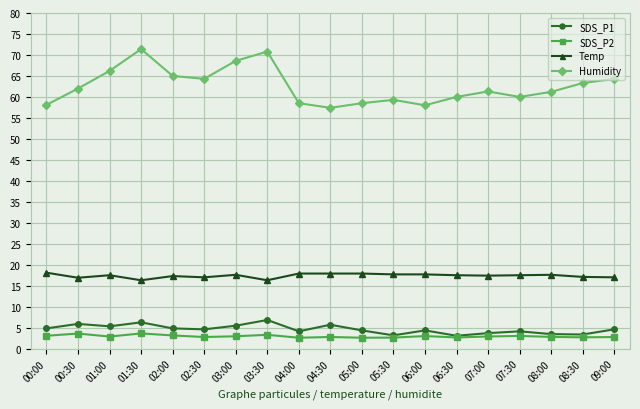

List the series in order of their peak value, highest first.

Humidity, Temp, SDS_P1, SDS_P2